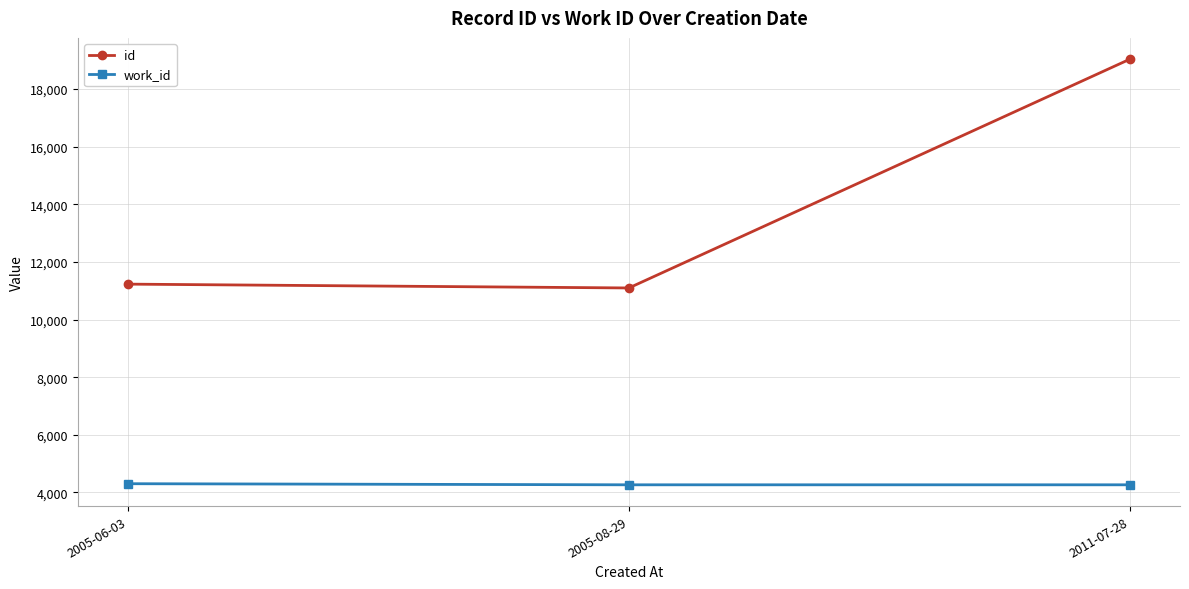

What is the difference between the maximum and second lowest values in the id series?

7810